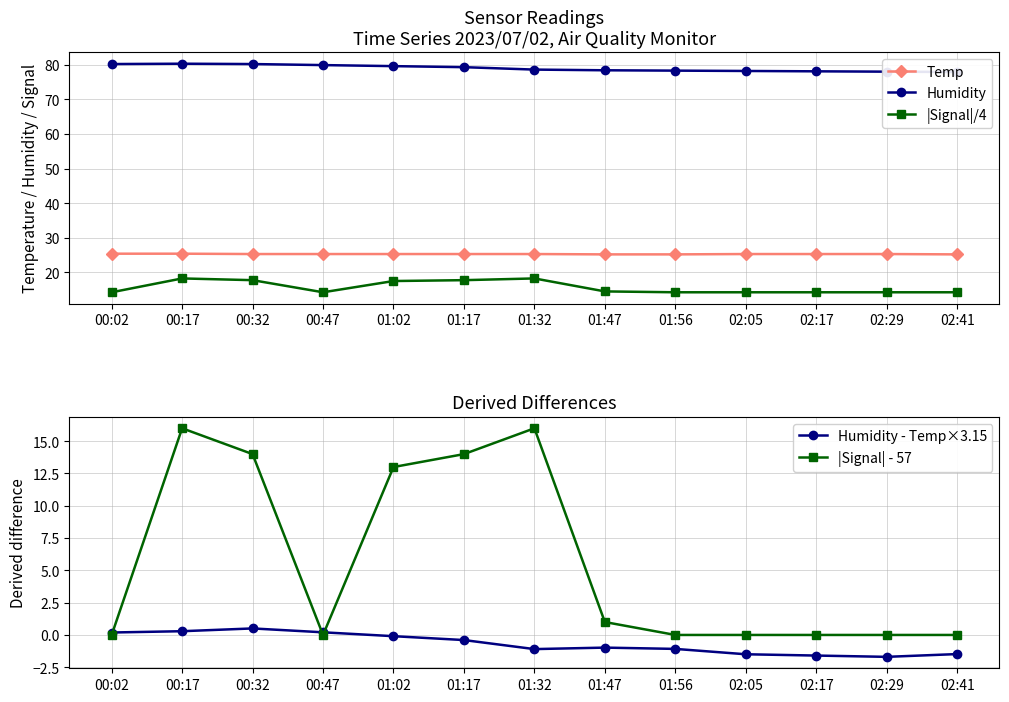

Does the chart have visible grid lines?

Yes